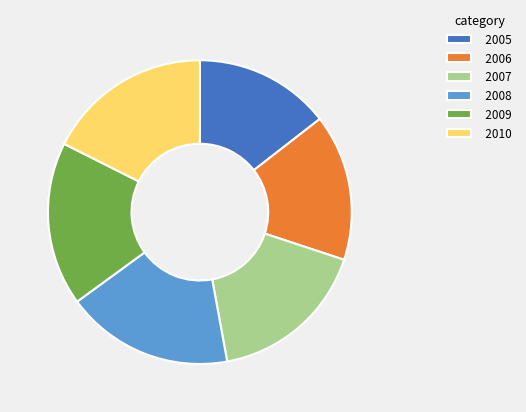

What is the ratio of the value at 2005 to the value at 2010?

0.8